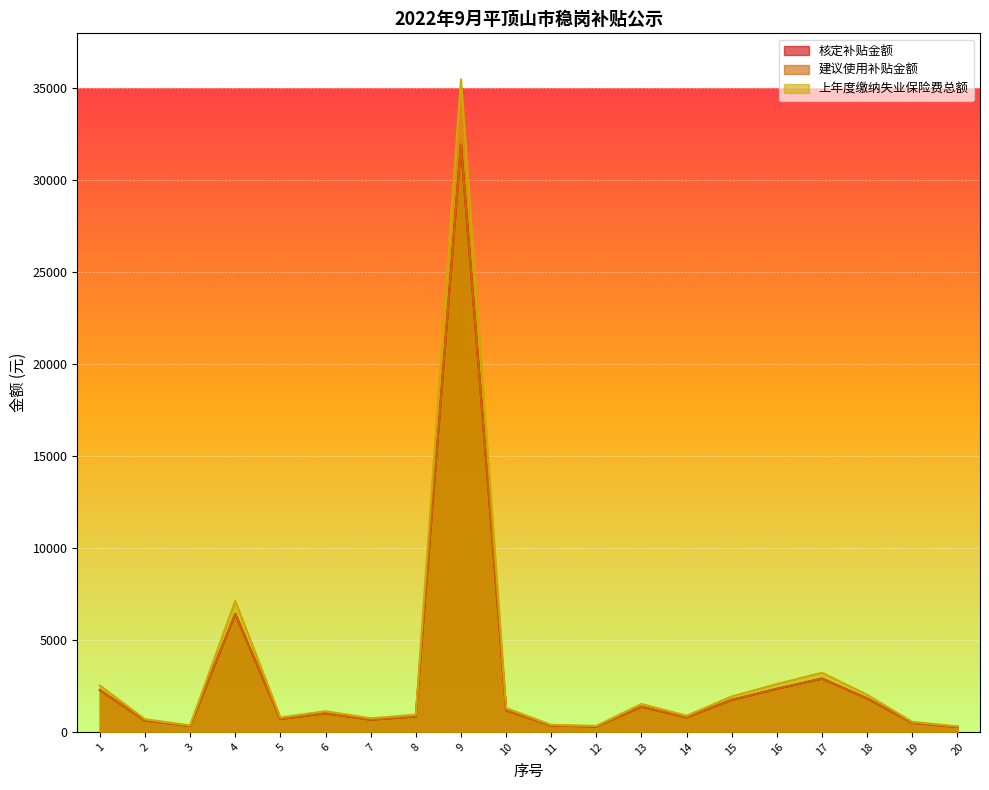

What is the average value of the 上年度缴纳失业保险费总额 series?

3240.0